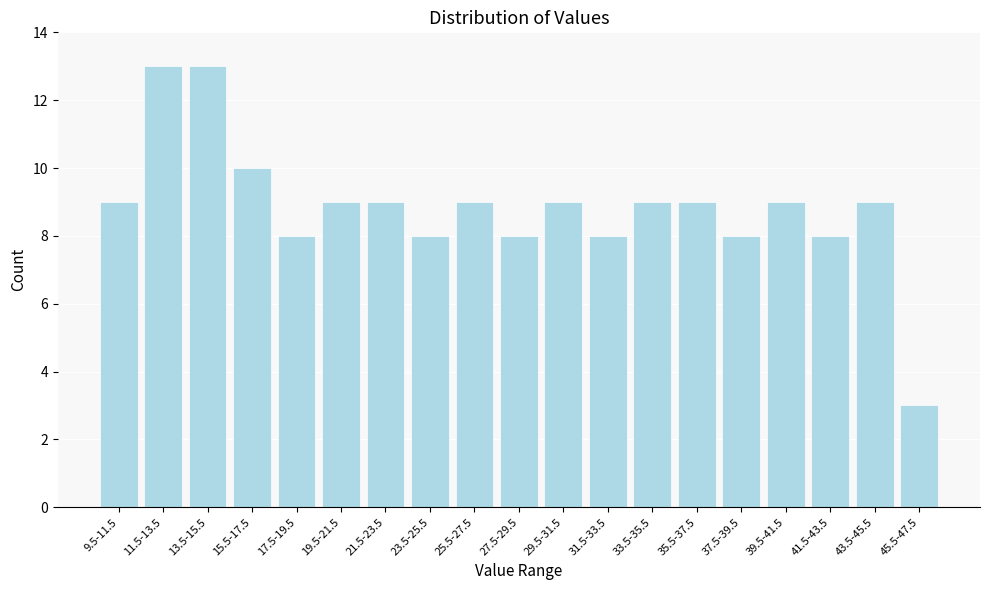

Reading right to left, extract all data points from this chart.

45.5-47.5=3	43.5-45.5=9	41.5-43.5=8	39.5-41.5=9	37.5-39.5=8	35.5-37.5=9	33.5-35.5=9	31.5-33.5=8	29.5-31.5=9	27.5-29.5=8	25.5-27.5=9	23.5-25.5=8	21.5-23.5=9	19.5-21.5=9	17.5-19.5=8	15.5-17.5=10	13.5-15.5=13	11.5-13.5=13	9.5-11.5=9